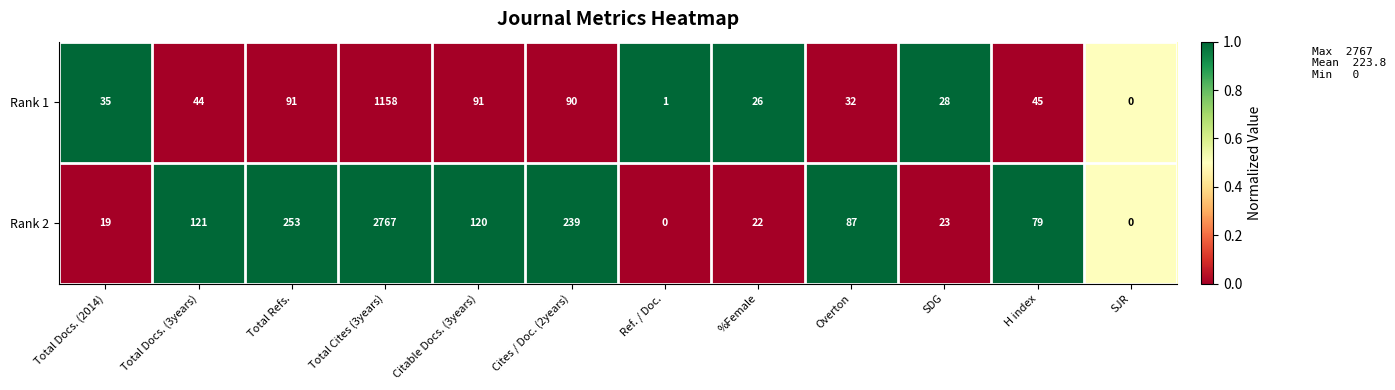

What is the spread (max minus min) of values at %Female?

4